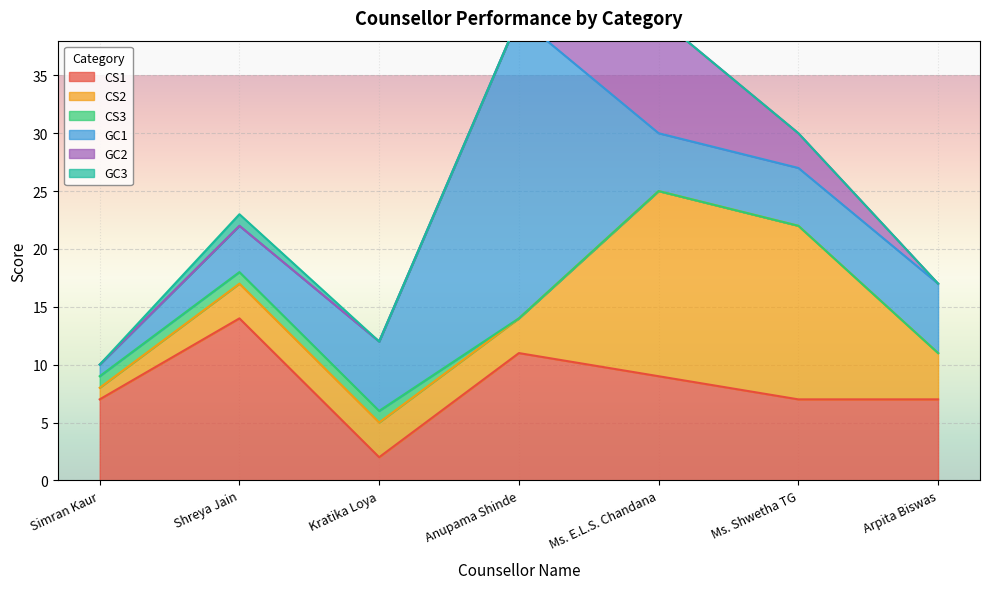

True or false: CS3 and GC1 cross at least once.

False